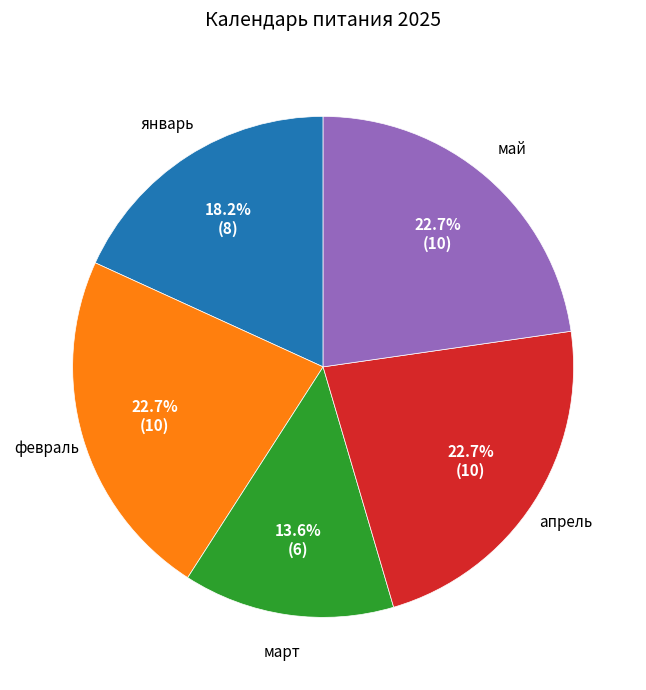

Is the sum of февраль and март greater than half?

No